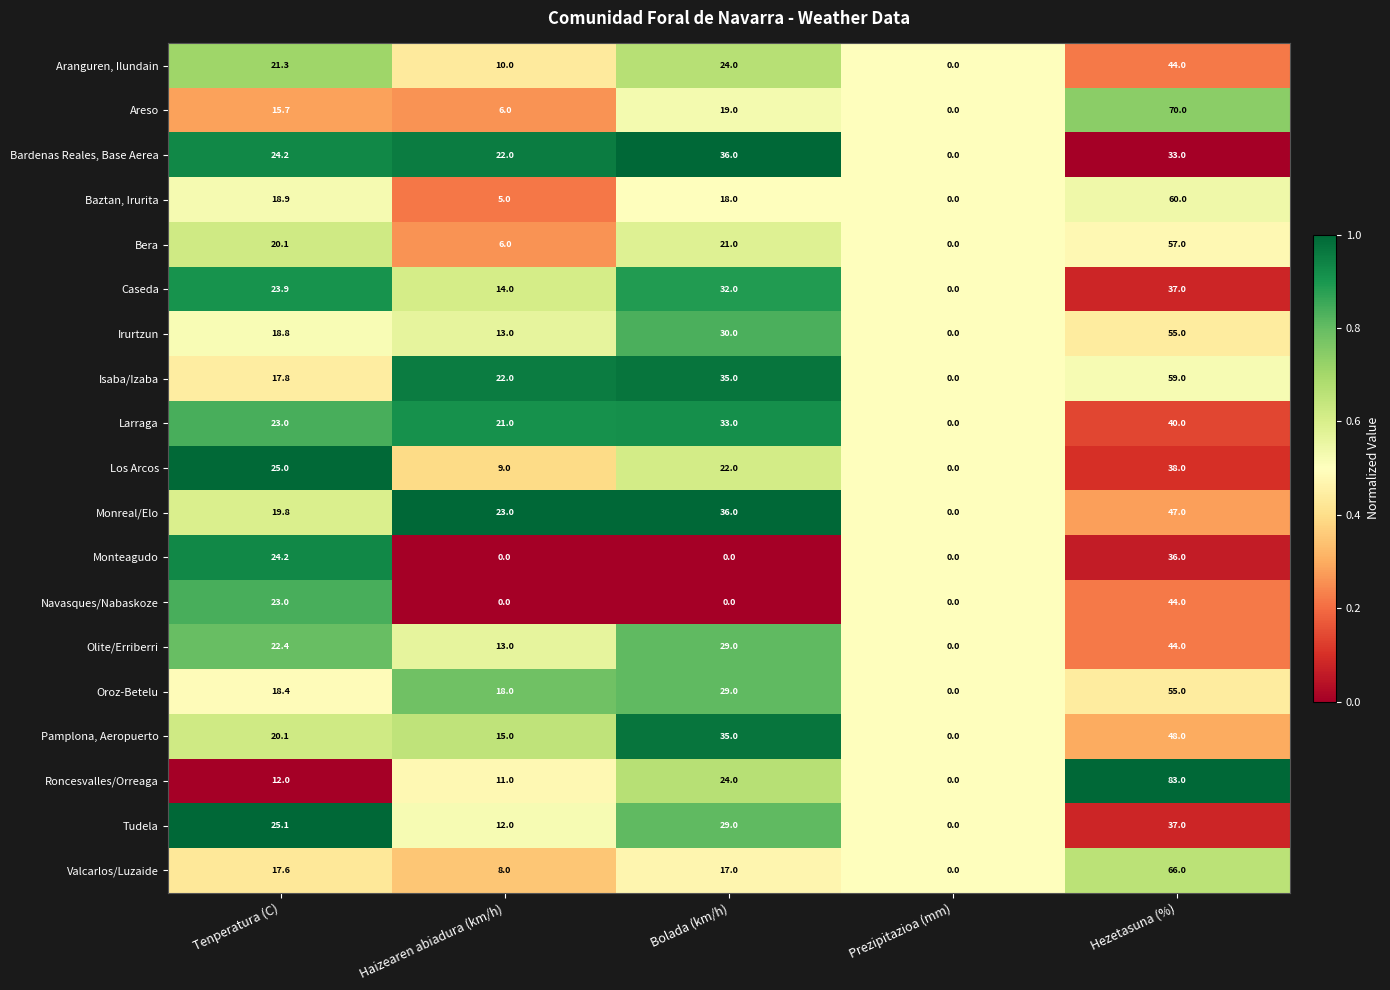

Is it true that Isaba/Izaba equals 22.0 at Haizearen abiadura (km/h)?

True